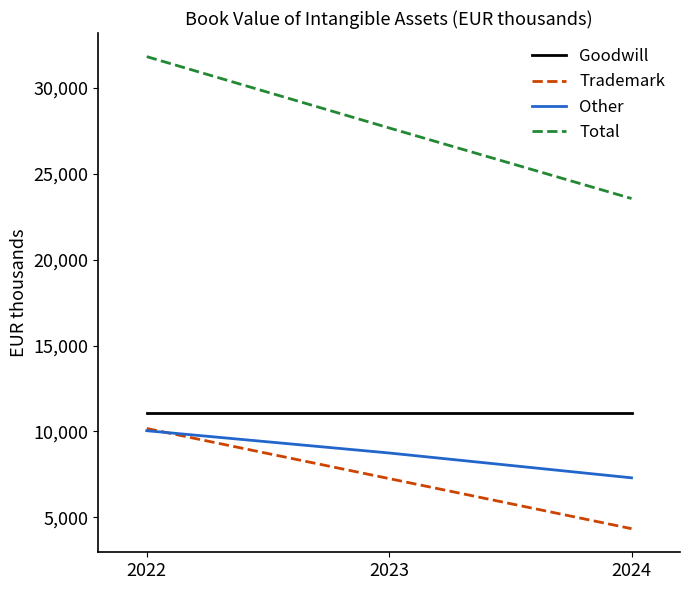

Is the value of Total at 2024 greater than the value of Trademark at 2024?

Yes